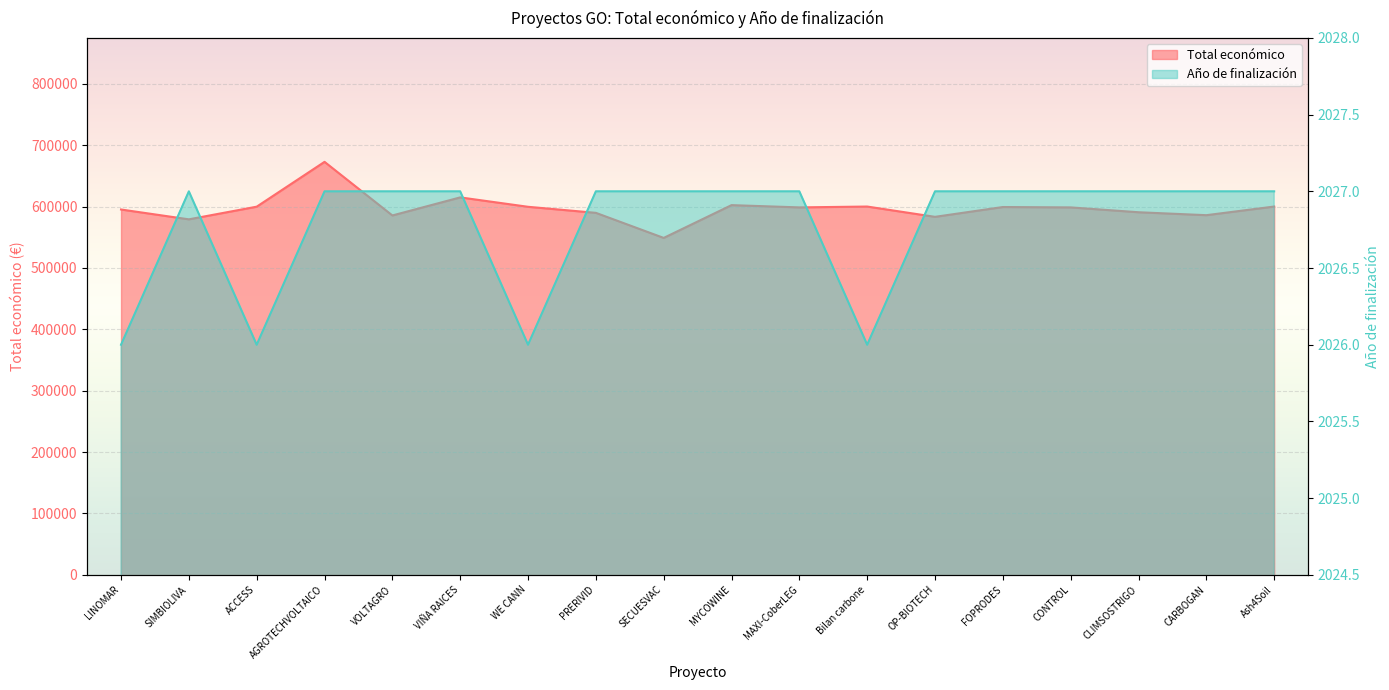

At FOPRODES, list the series in order from smallest to largest.

Año de finalización, Total económico